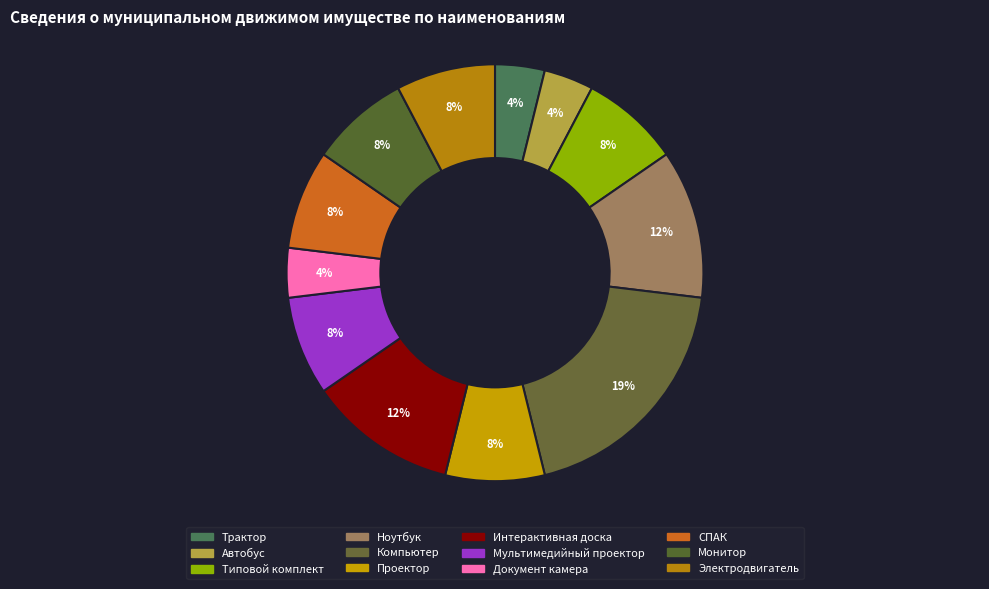

To the nearest percent, what is the average slice percentage?

8%